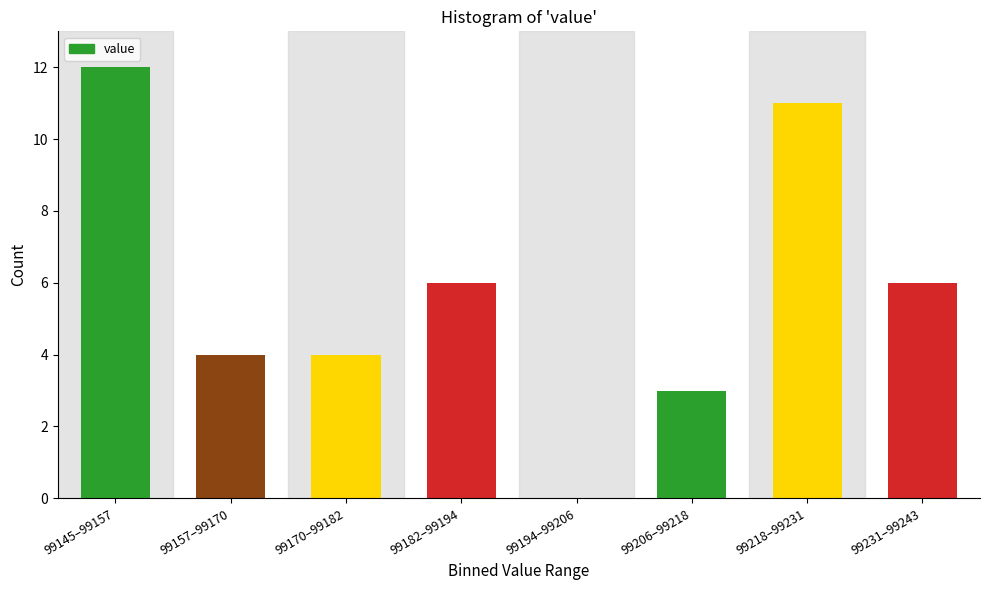

Reading left to right, what are all the values shown in this chart?

99145–99157=12	99157–99170=4	99170–99182=4	99182–99194=6	99194–99206=0	99206–99218=3	99218–99231=11	99231–99243=6